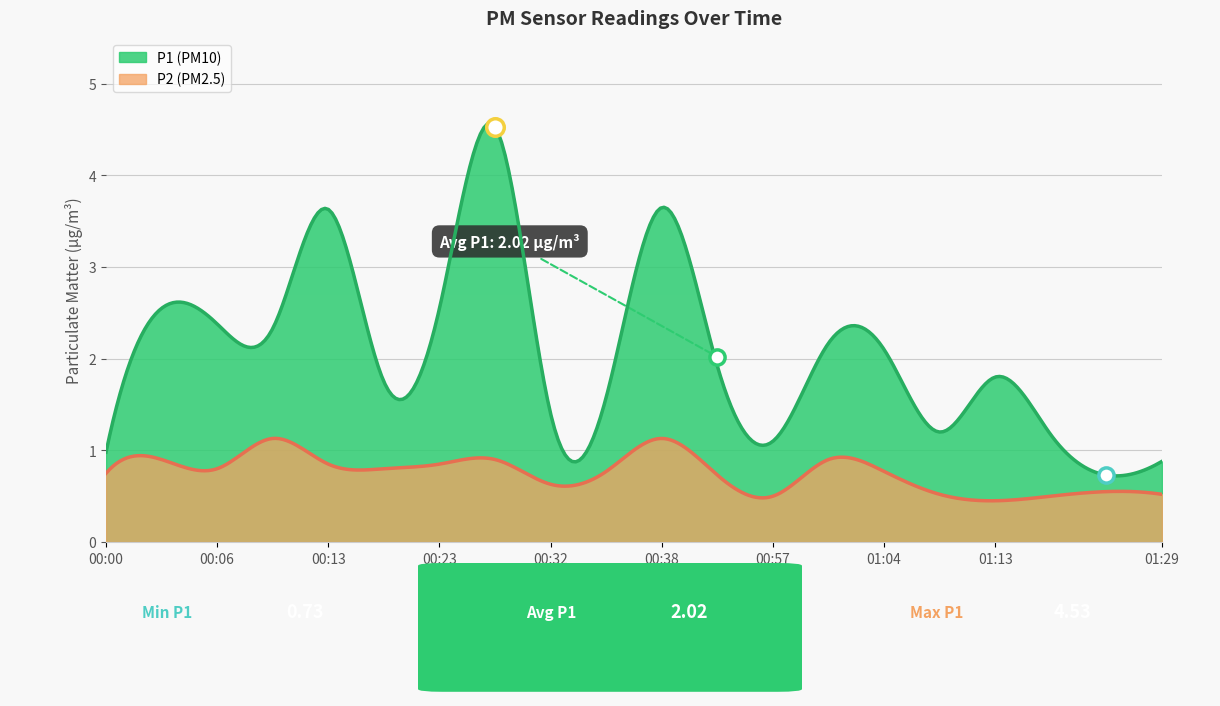

What are all the series names shown in the legend?

P1, P2